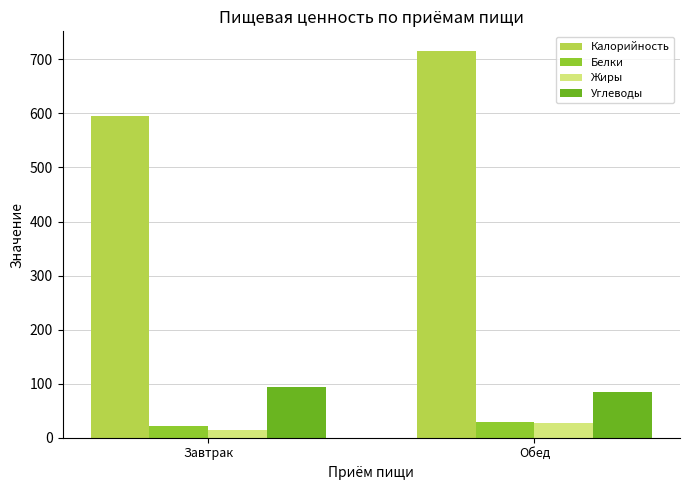

What are all the series names shown in the legend?

Калорийность, Белки, Жиры, Углеводы